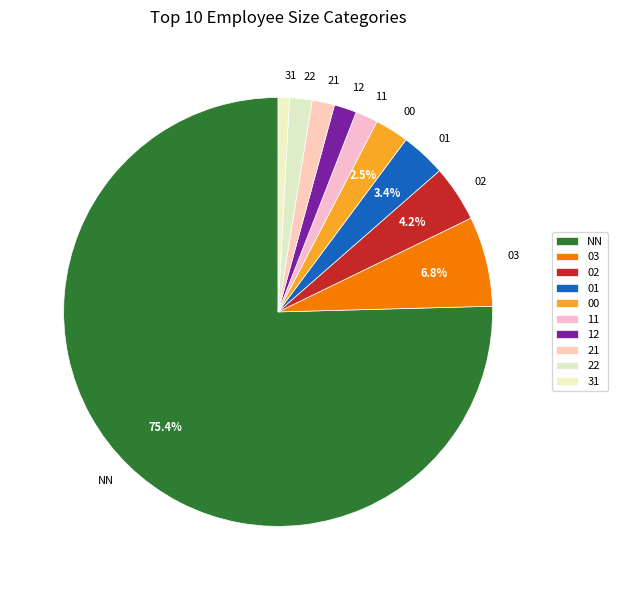

To the nearest percent, what percentage of the pie is 02?

4%